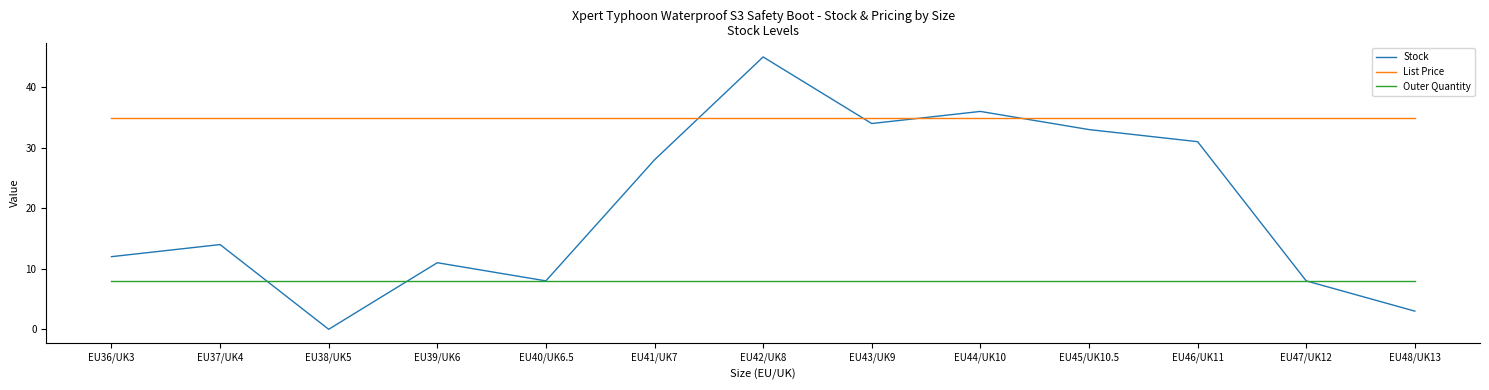

What are all the series names shown in the legend?

Stock, List Price, Outer Quantity